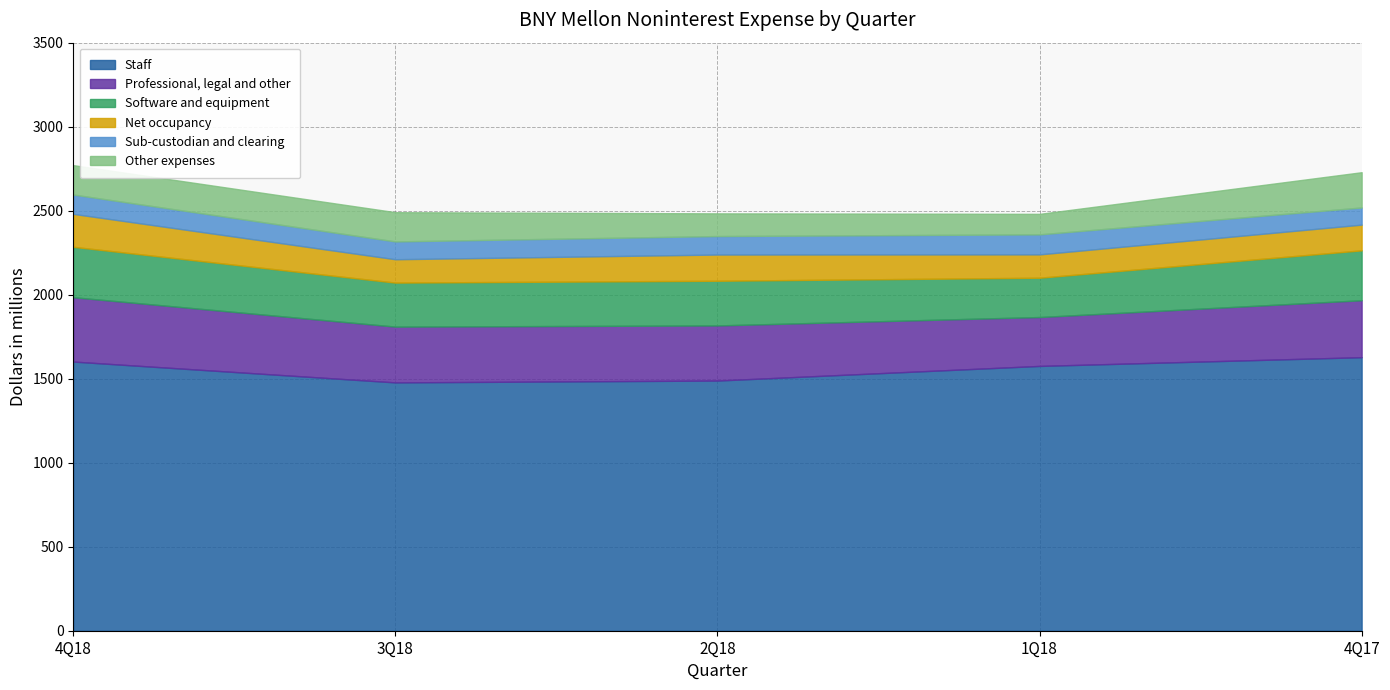

True or false: Net occupancy and Other expenses intersect in this chart.

True